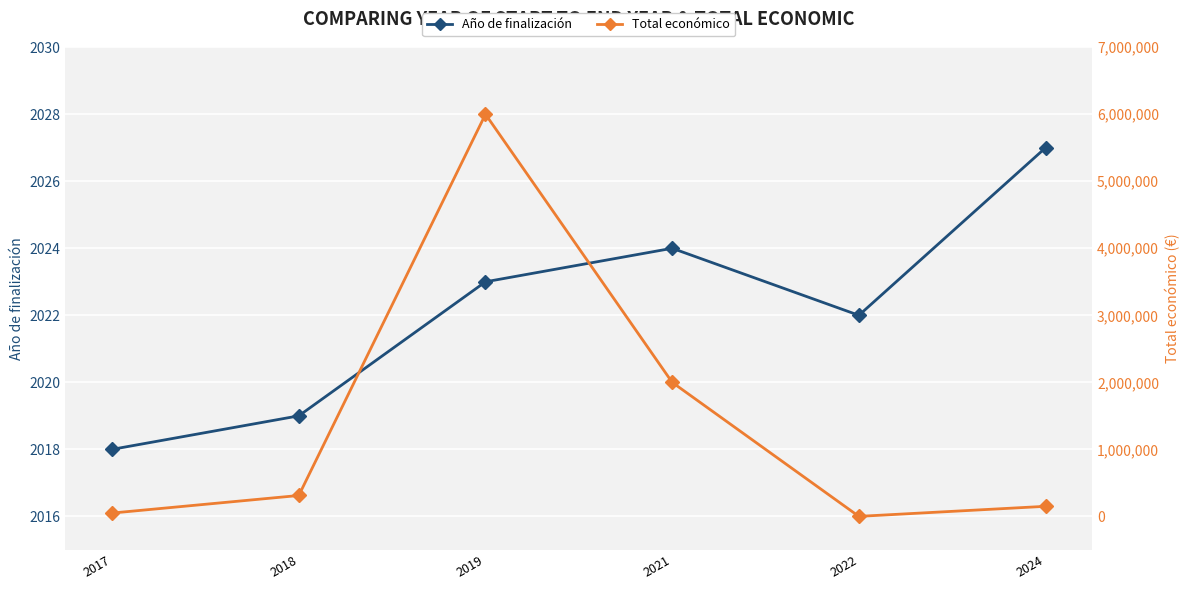

The value of Total económico at 2017 is 32090. True or false?

False